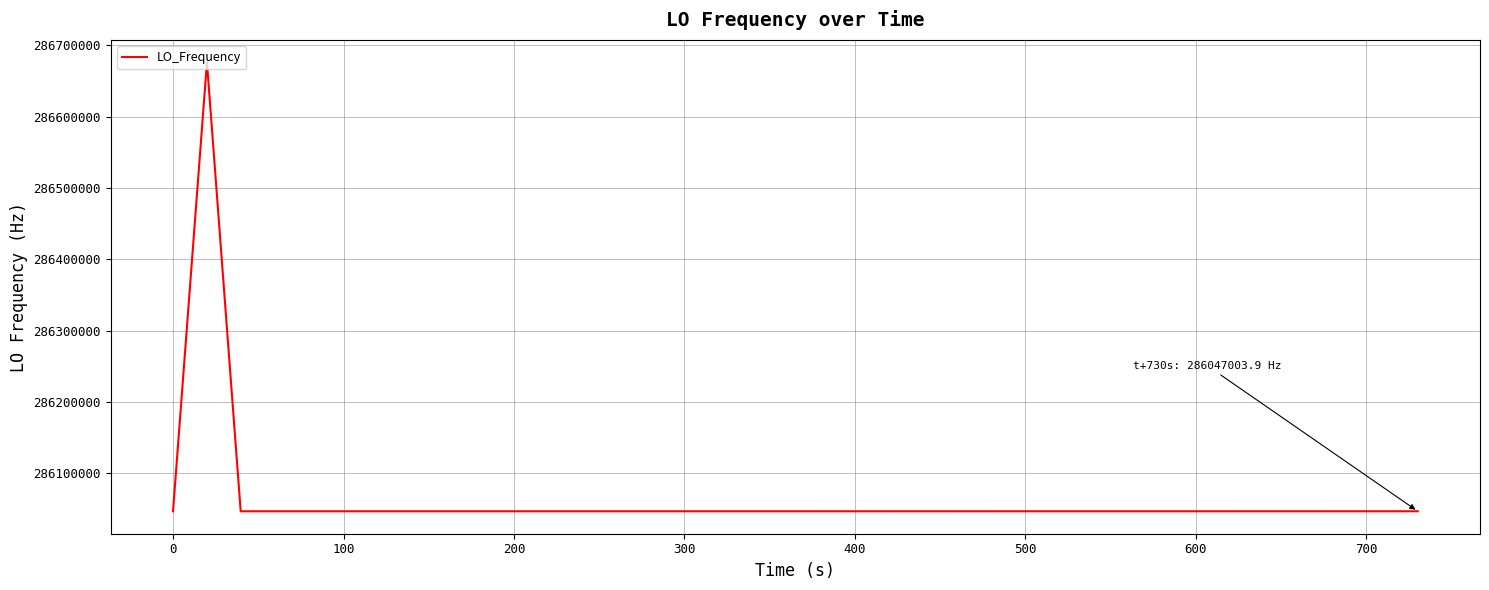

What is the maximum value shown in the chart?

286676141.7